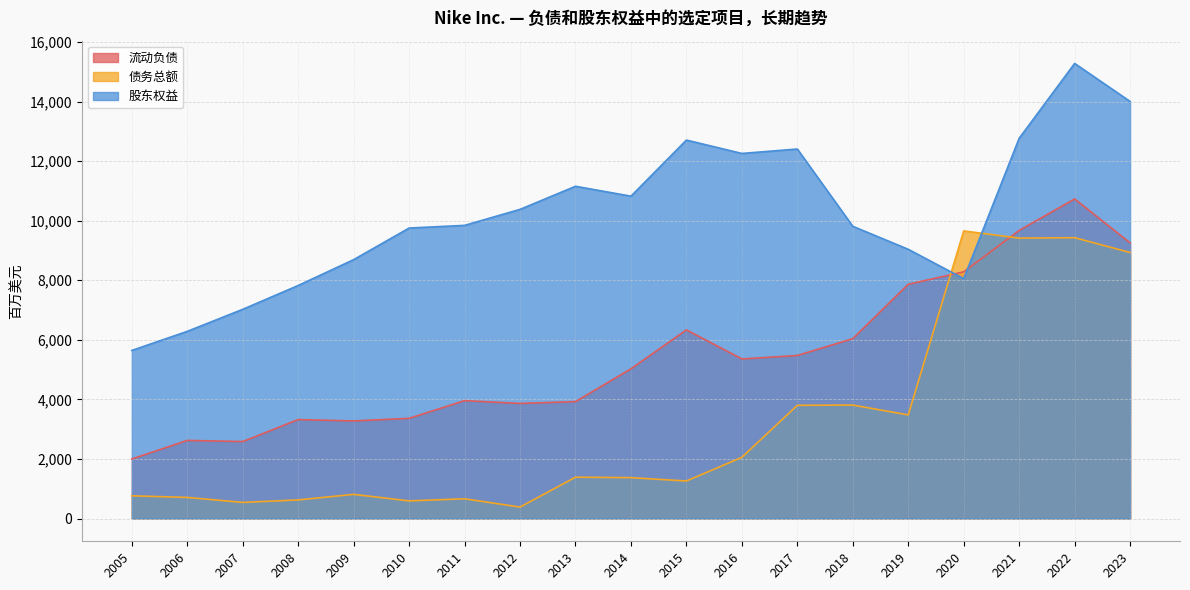

List the series in order of their overall mean, lowest first.

债务总额, 流动负债, 股东权益